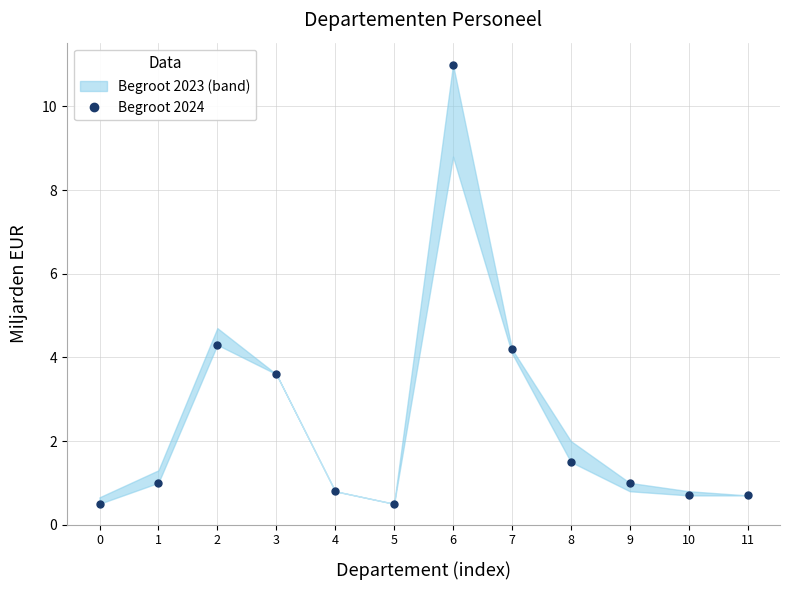

What is the sum of the values at 4 and 8?

2.3